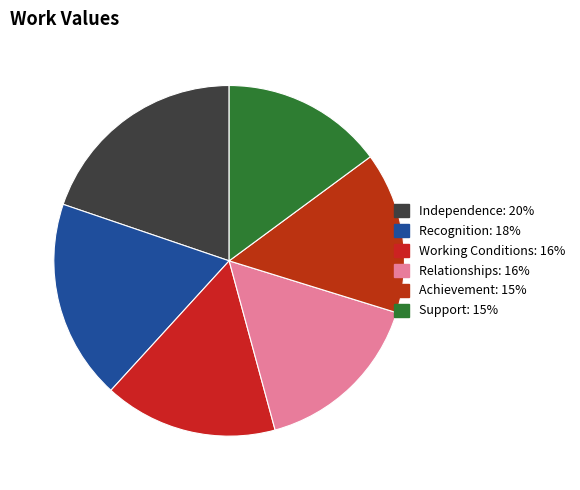

How many segments does this pie chart have?

6